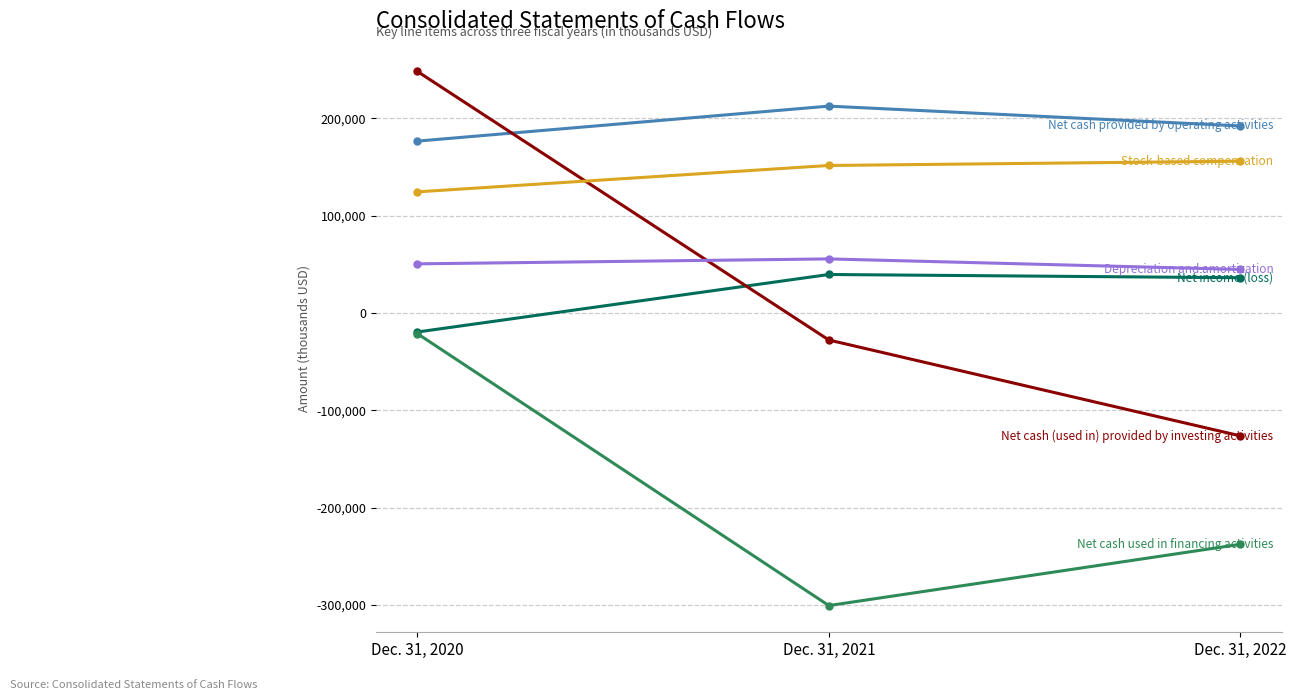

Reading left to right, extract all data points from this chart.

Net income (loss): Dec. 31, 2022=36347	Dec. 31, 2021=39671	Dec. 31, 2020=-19424
Net cash provided by operating activities: Dec. 31, 2022=192309	Dec. 31, 2021=212655	Dec. 31, 2020=176701
Net cash (used in) provided by investing activities: Dec. 31, 2022=-126144	Dec. 31, 2021=-27650	Dec. 31, 2020=248359
Net cash used in financing activities: Dec. 31, 2022=-237532	Dec. 31, 2021=-300489	Dec. 31, 2020=-21052
Depreciation and amortization: Dec. 31, 2022=44852	Dec. 31, 2021=55683	Dec. 31, 2020=50609
Stock-based compensation: Dec. 31, 2022=156090	Dec. 31, 2021=151679	Dec. 31, 2020=124574